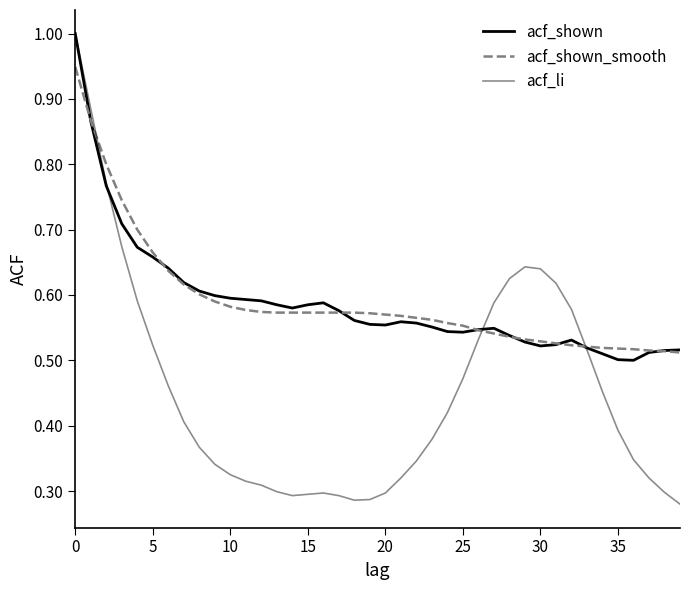

What is the difference between the maximum and minimum values in the acf_li series?

0.7